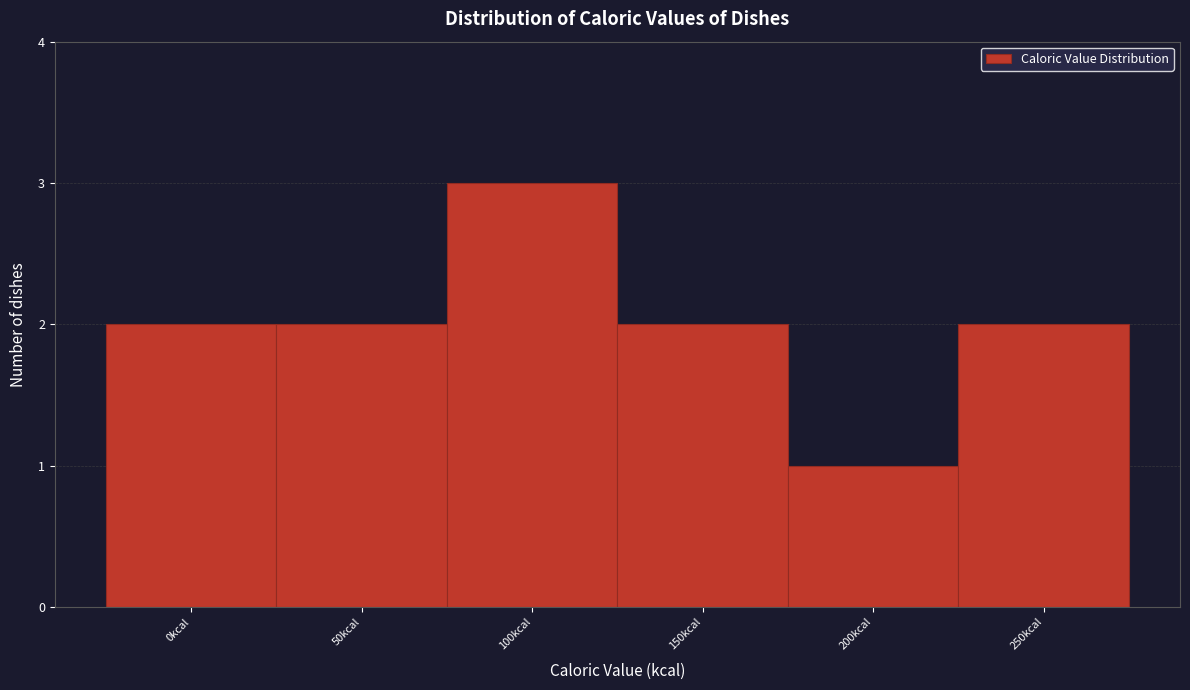

Reading left to right, list all the values displayed in this chart.

0kcal=2	50kcal=2	100kcal=3	150kcal=2	200kcal=1	250kcal=2